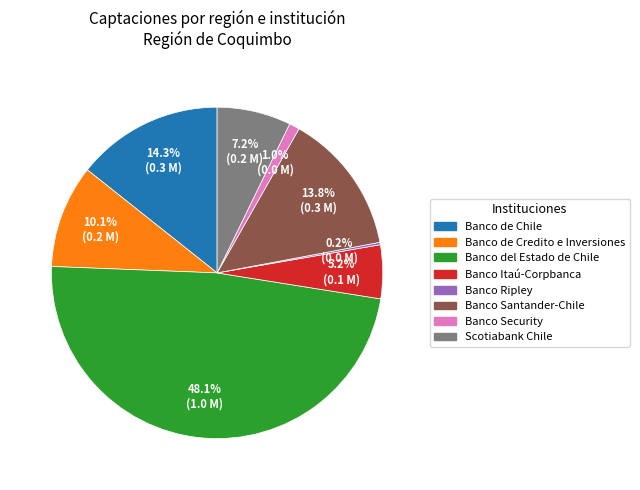

What is the ratio of the value at Scotiabank Chile to the value at Banco del Estado de Chile?

0.1